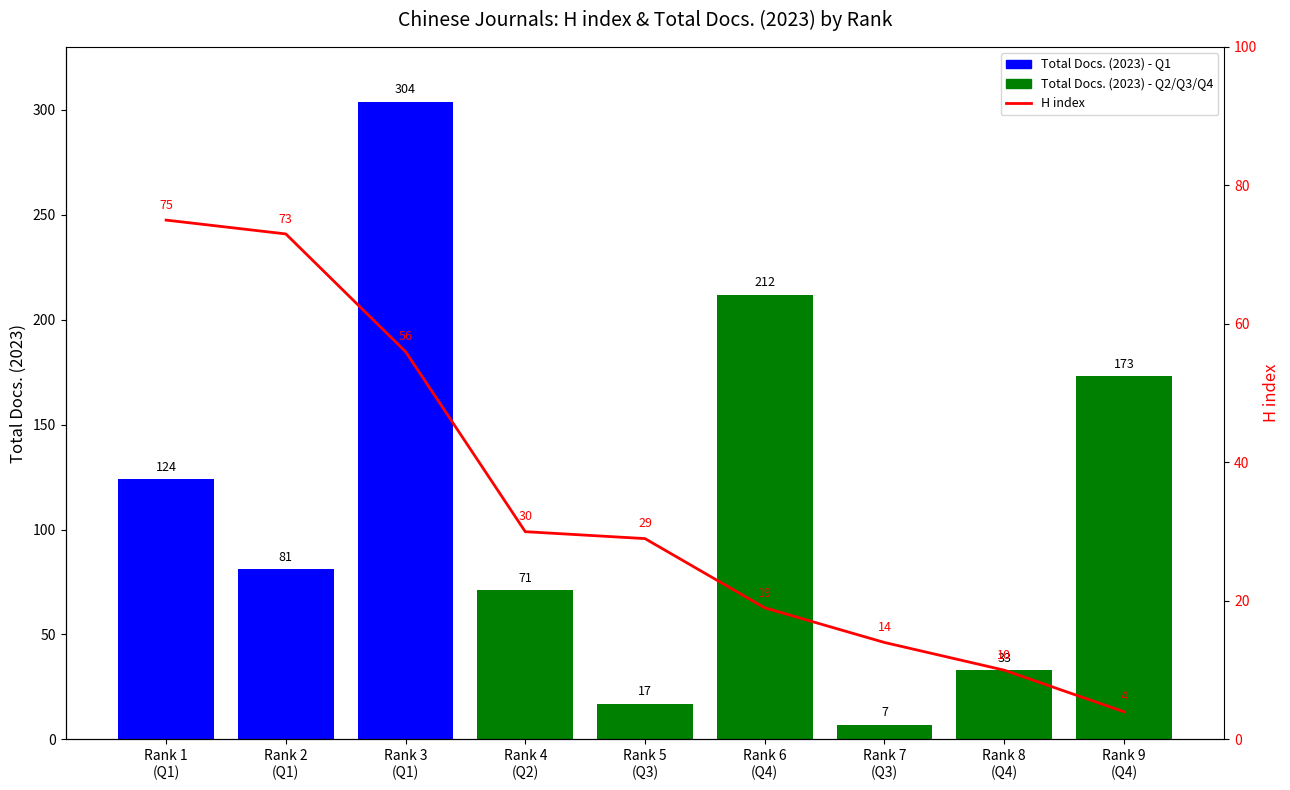

Is the value of H index at Rank 6
(Q4) greater than the value of Total Docs. (2023) at Rank 6
(Q4)?

No